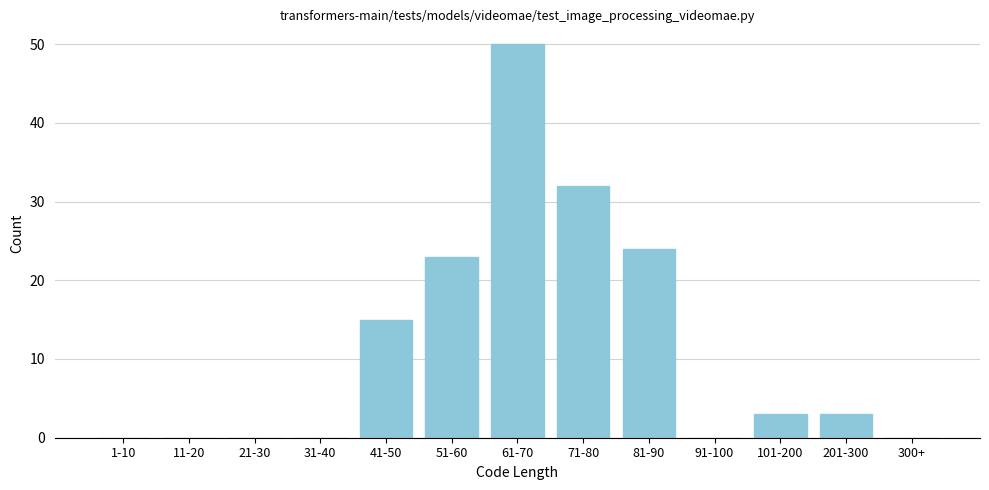

Reading left to right, extract all data points from this chart.

1-10=0	11-20=0	21-30=0	31-40=0	41-50=15	51-60=23	61-70=50	71-80=32	81-90=24	91-100=0	101-200=3	201-300=3	300+=0